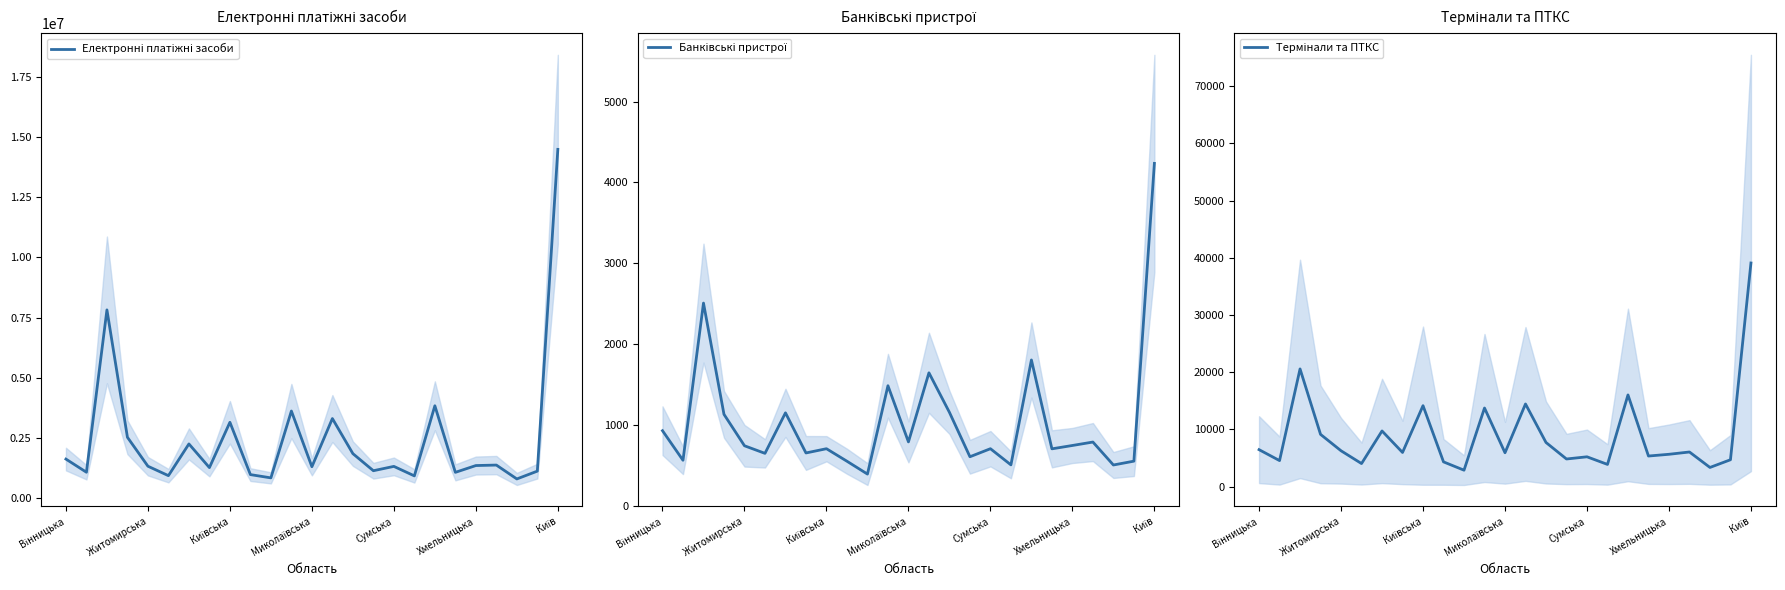

Which series has the largest range (max minus min)?

Електронні платіжні засоби